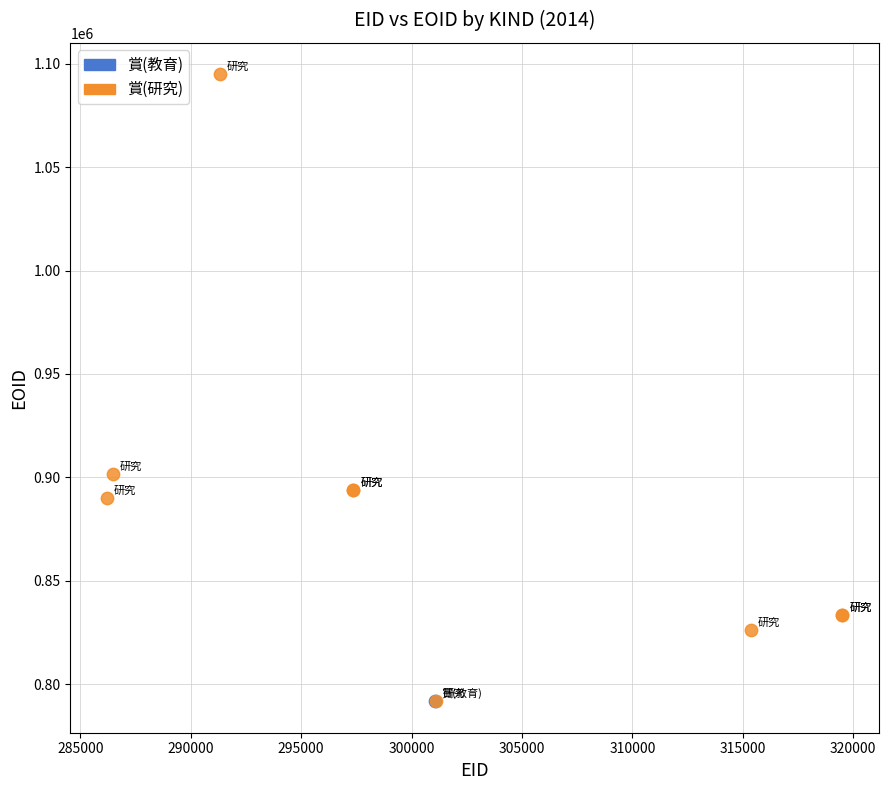

What are all the series names shown in the legend?

賞(教育), 賞(研究)